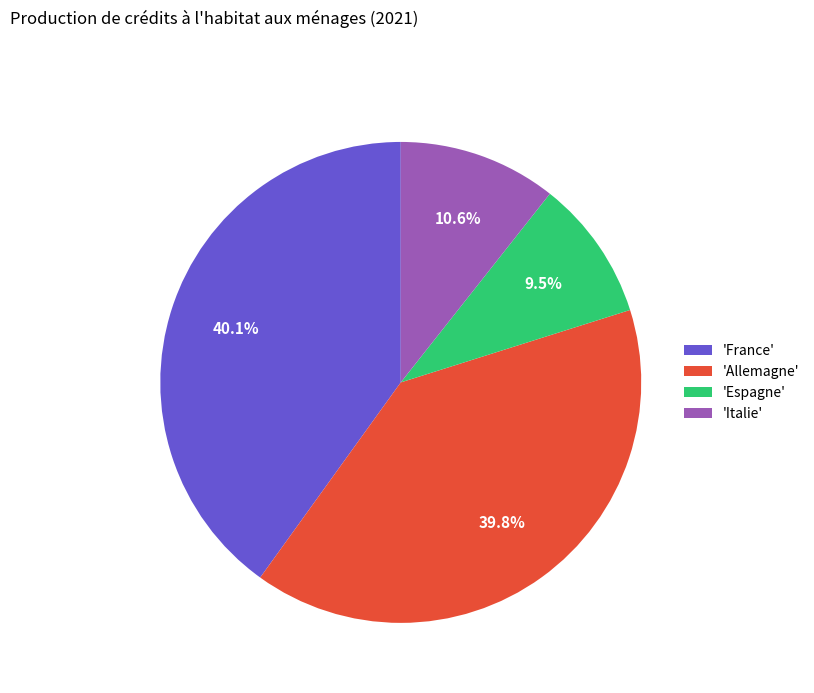

Is there any slice that represents more than half of the pie?

No